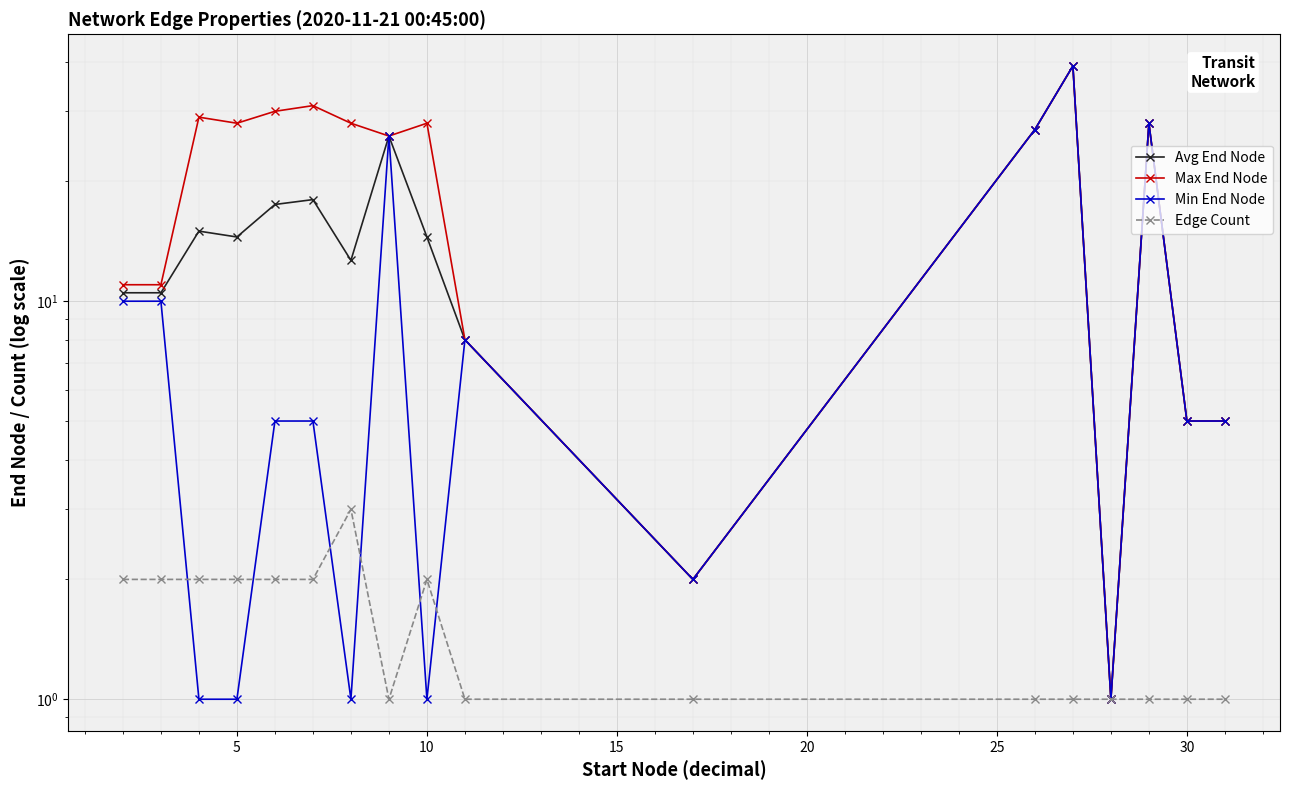

List the series in order of their peak value, lowest first.

Edge Count, Avg End Node, Max End Node, Min End Node